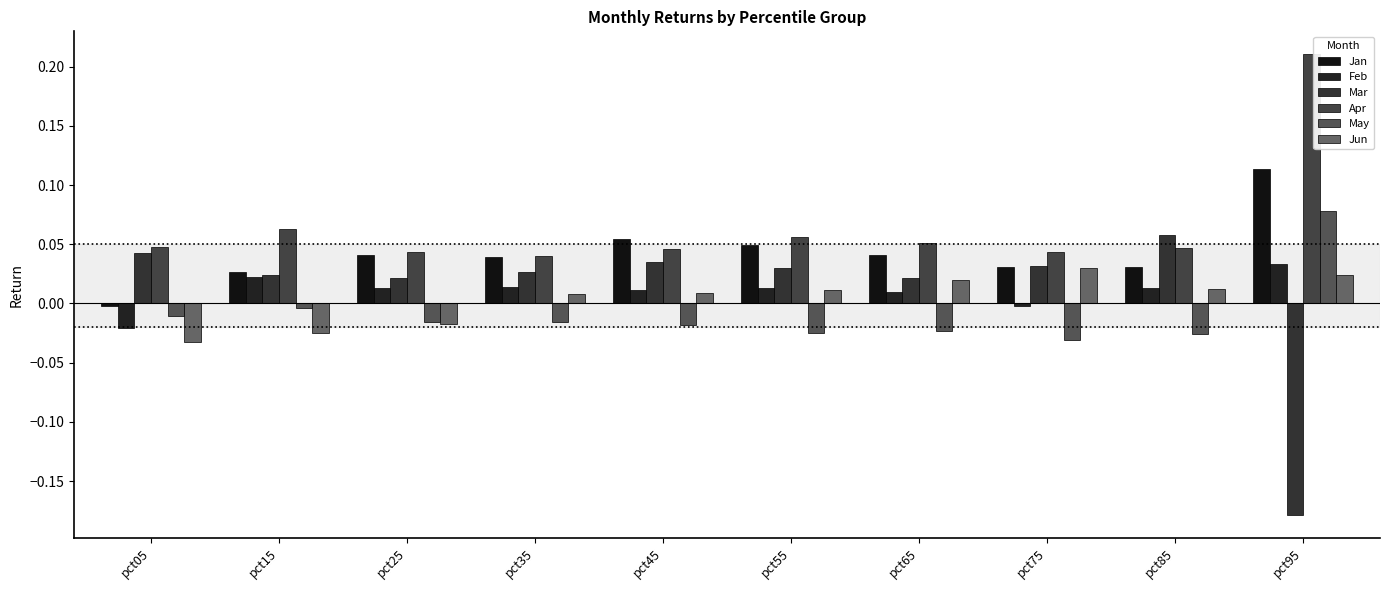

What is the total value across all series at pct85?

0.1